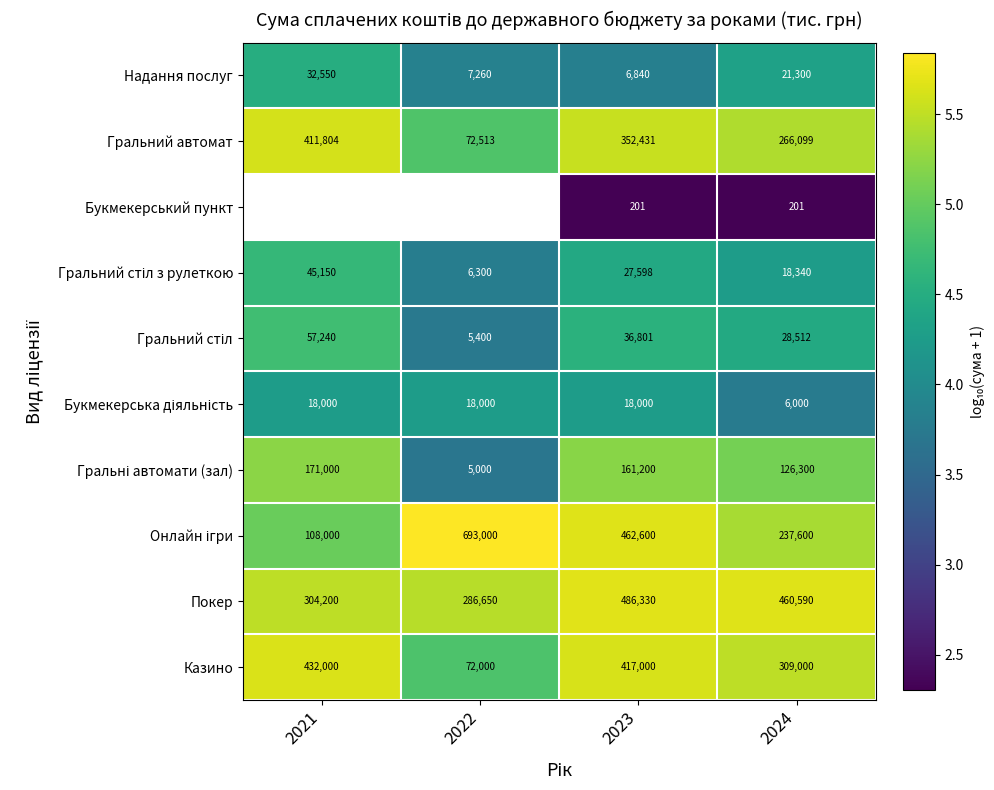

Where is Гральний стіл з рулеткою nearest to the value 4?

2022